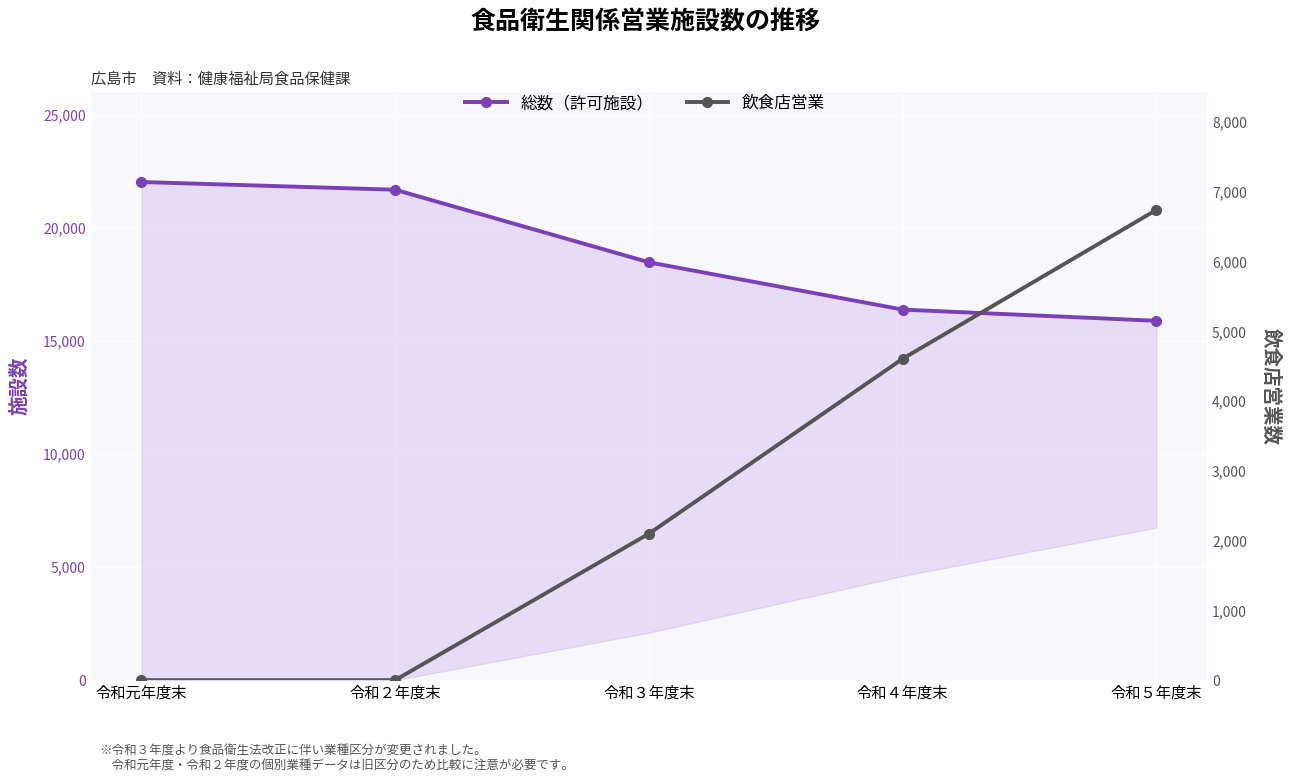

True or false: 総数（許可施設） has more than 0 interior local peaks.

False